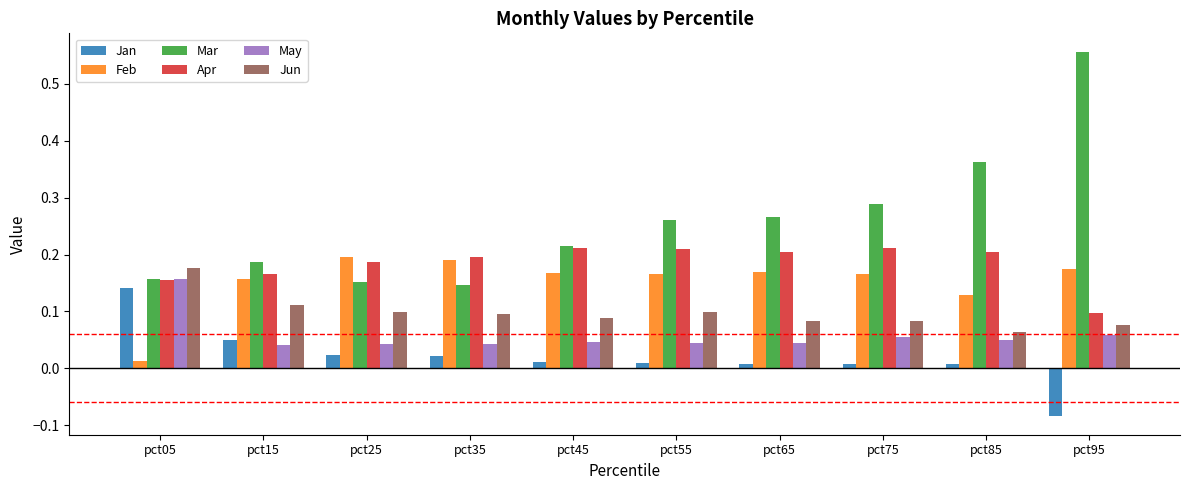

Which series changed the most between pct15 and pct95?

Mar